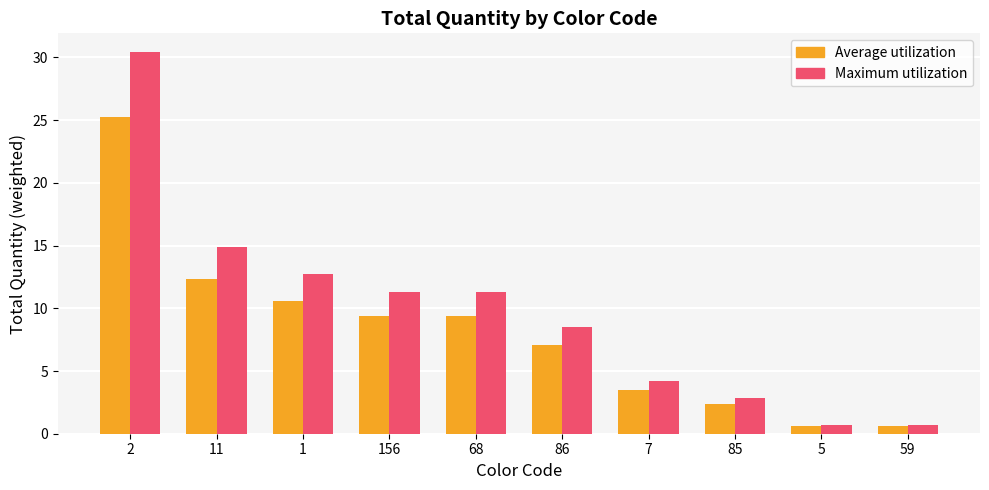

List the series in order of their overall mean, lowest first.

Average utilization, Maximum utilization